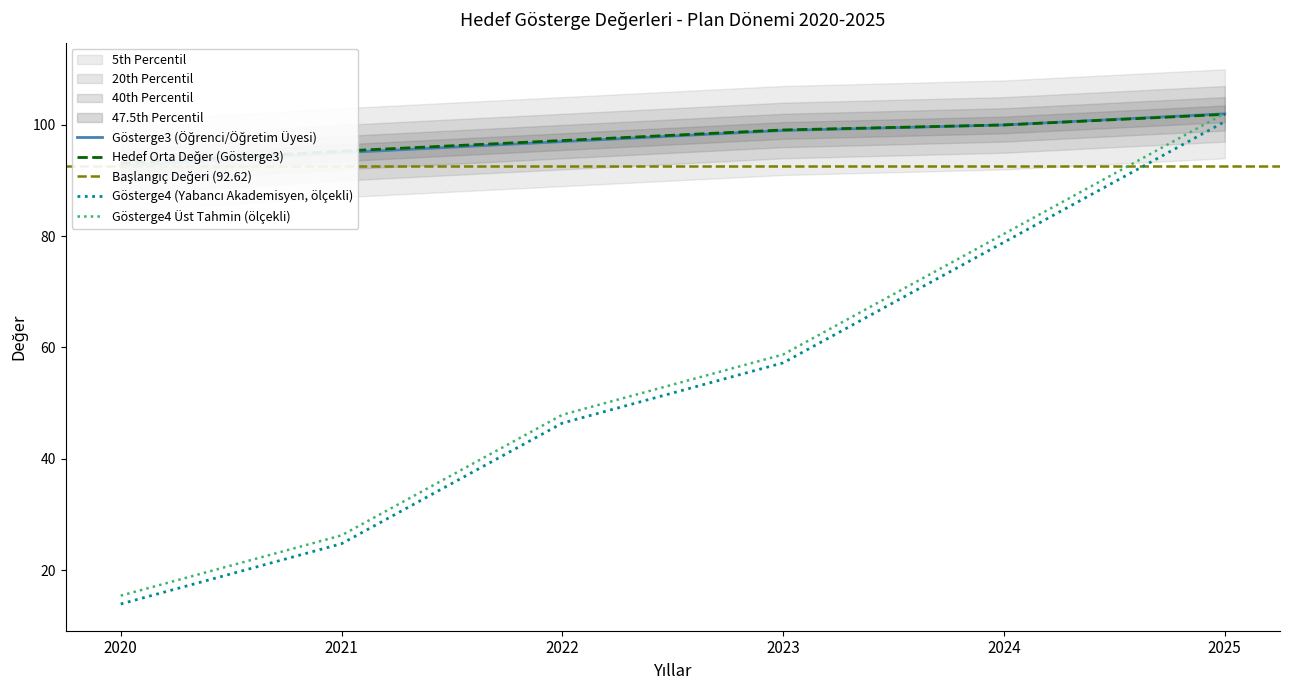

What is the value of the Gösterge3 (Öğrenci/Öğretim Üyesi) point at the 3rd from the left?

97.0